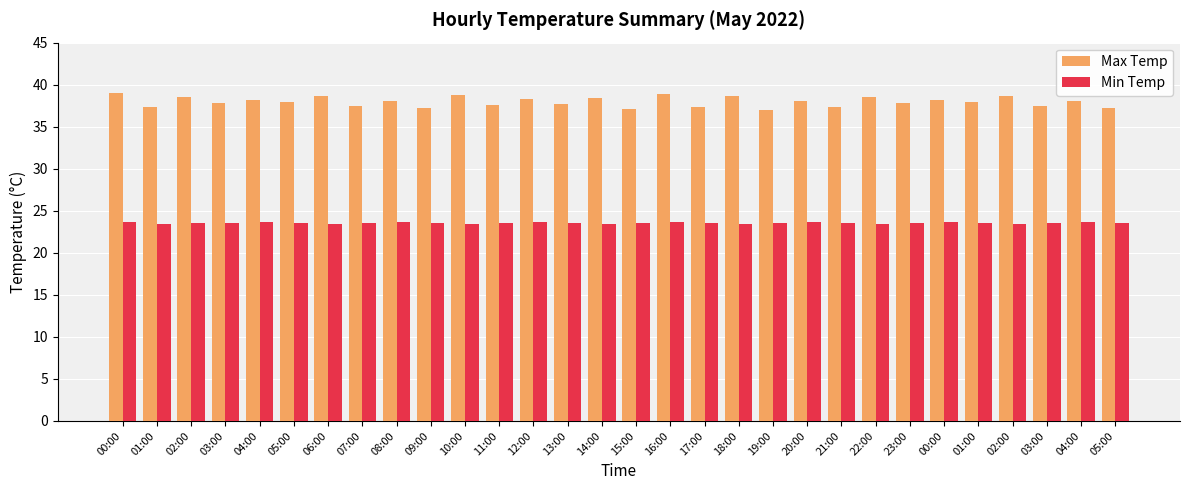

What is the approximate value of Min Temp at 03:00?

23.6